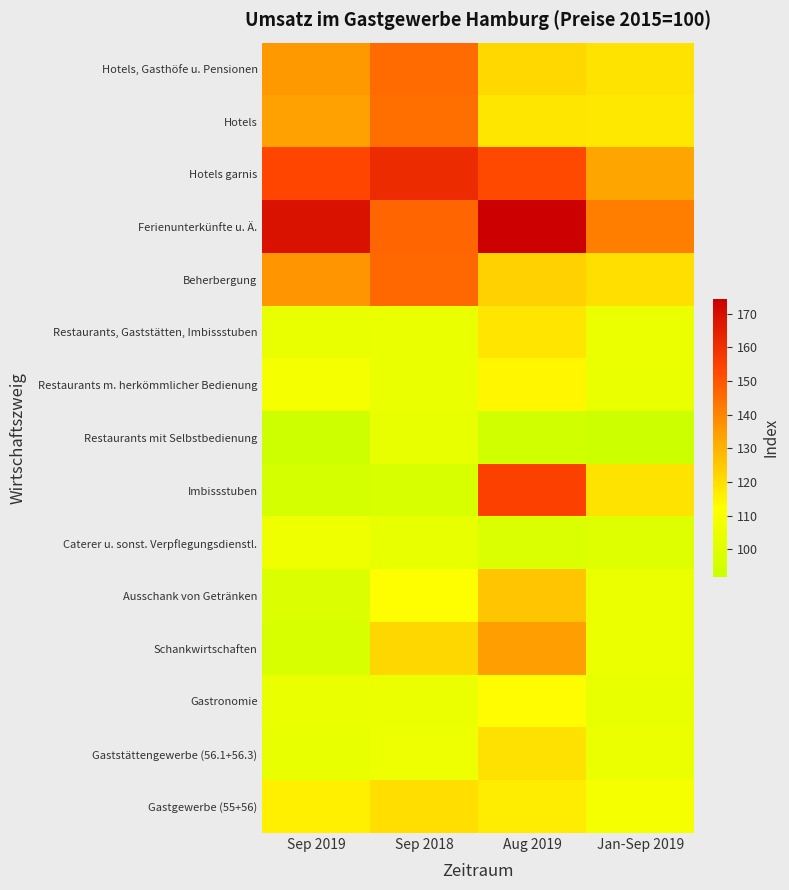

Which series has the largest range (max minus min)?

Imbissstuben